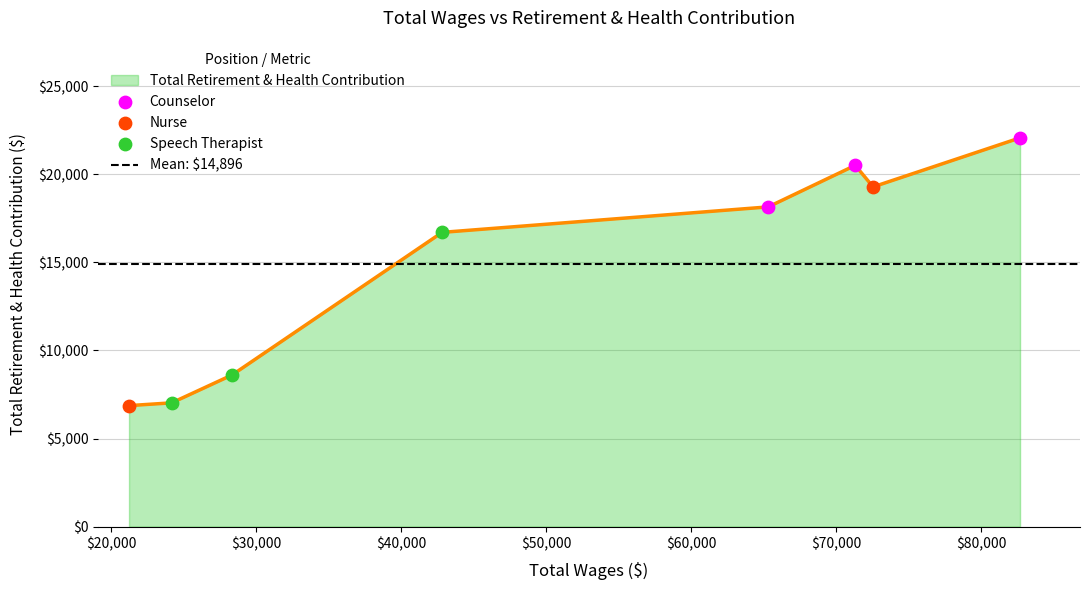

Which has a higher value, 42826 or 28352?

42826